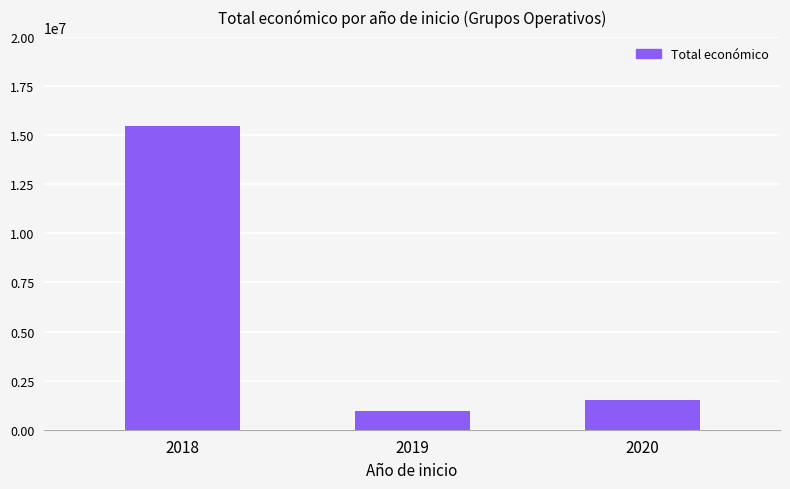

What is the greatest value displayed?

15453013